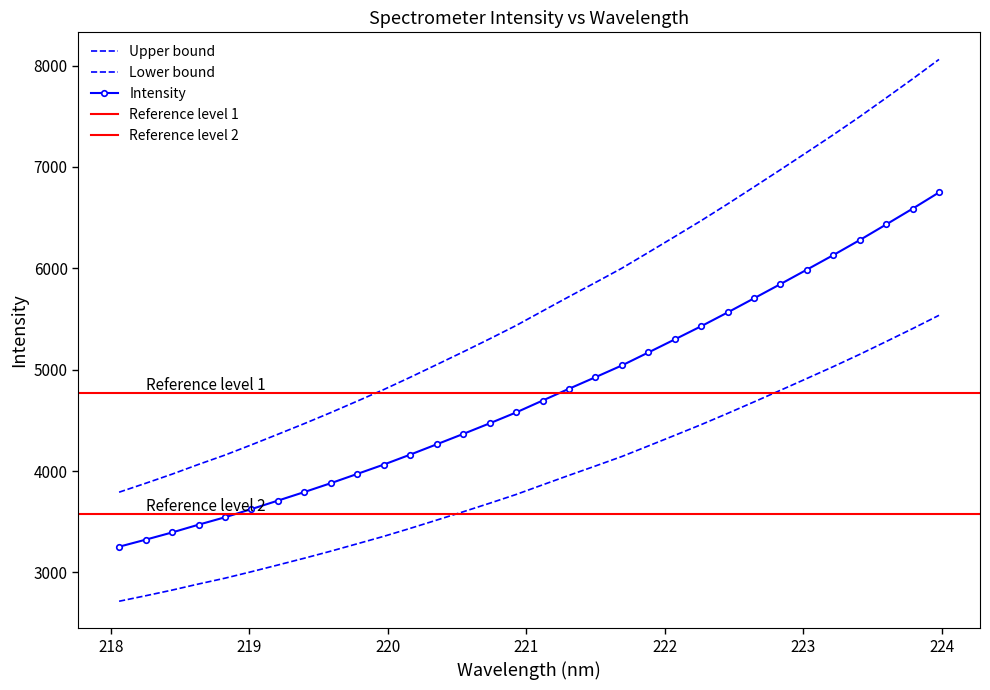

What is the greatest value displayed?

6748.9